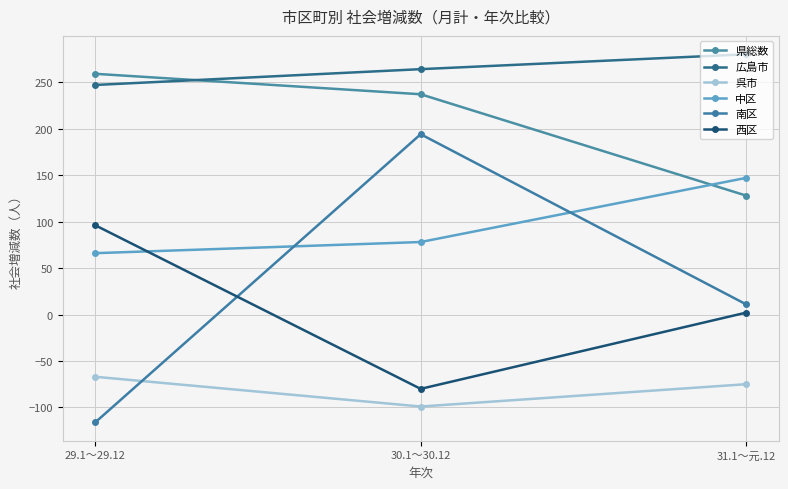

How many values in the 県総数 series are below 237?

1